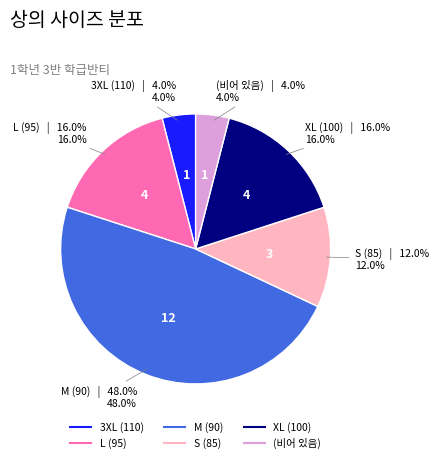

Which category has the biggest portion of the pie?

M (90)